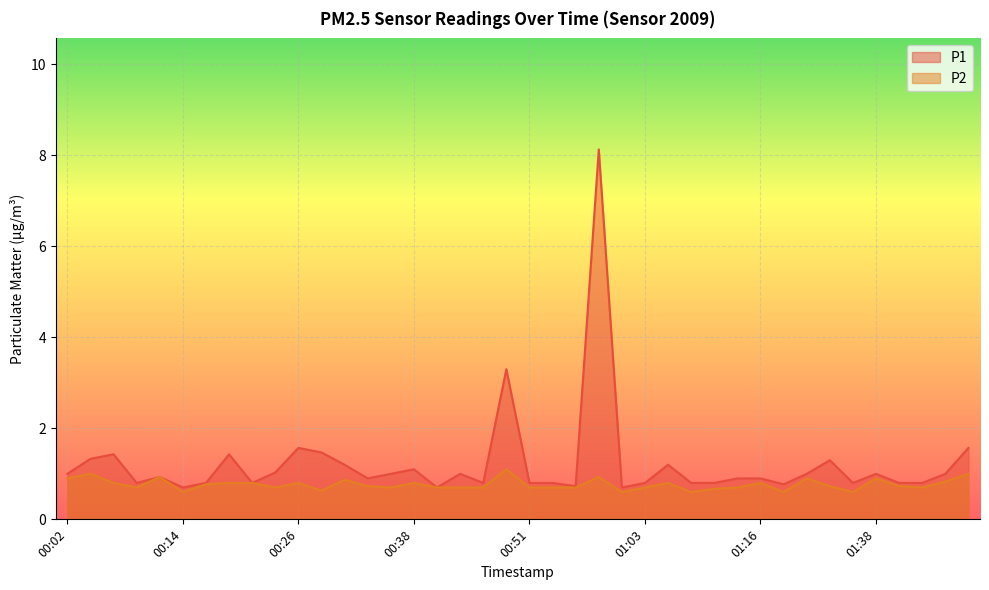

Rank the series by their average value, from highest to lowest.

P1, P2